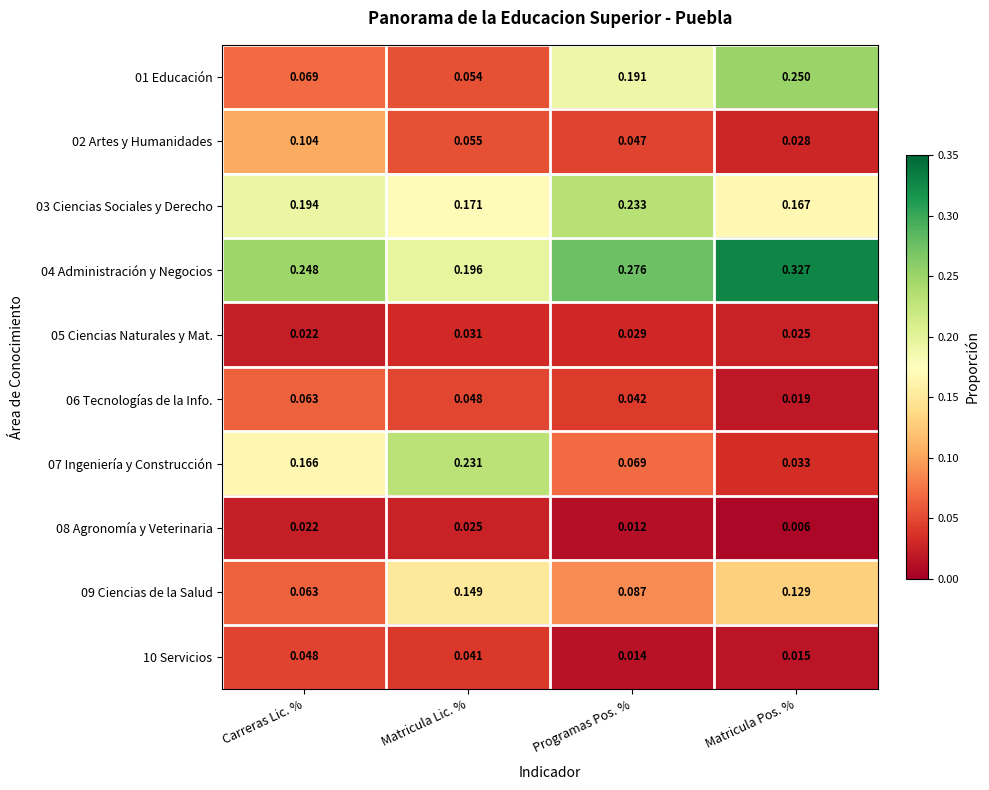

Which category has the lowest value across all series?

Matricula Pos. %